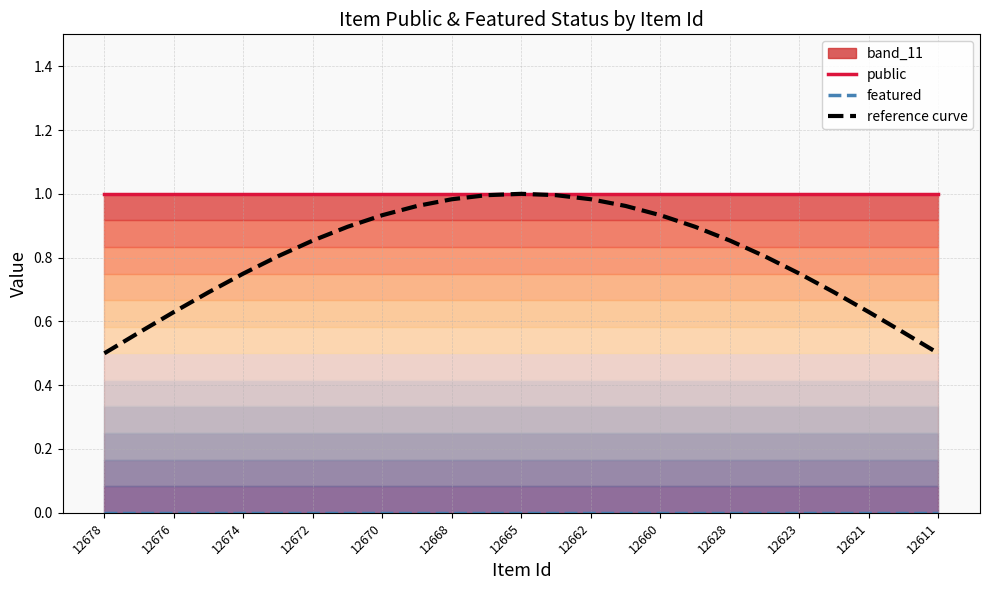

True or false: reference curve has more than 0 interior local peaks.

True